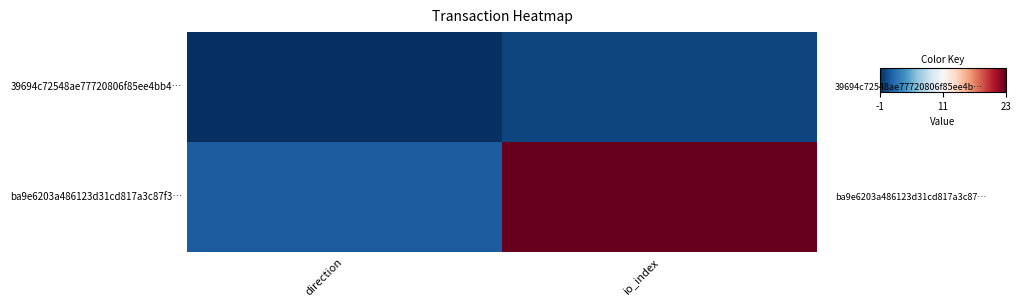

Which has a higher value, io_index or direction?

io_index